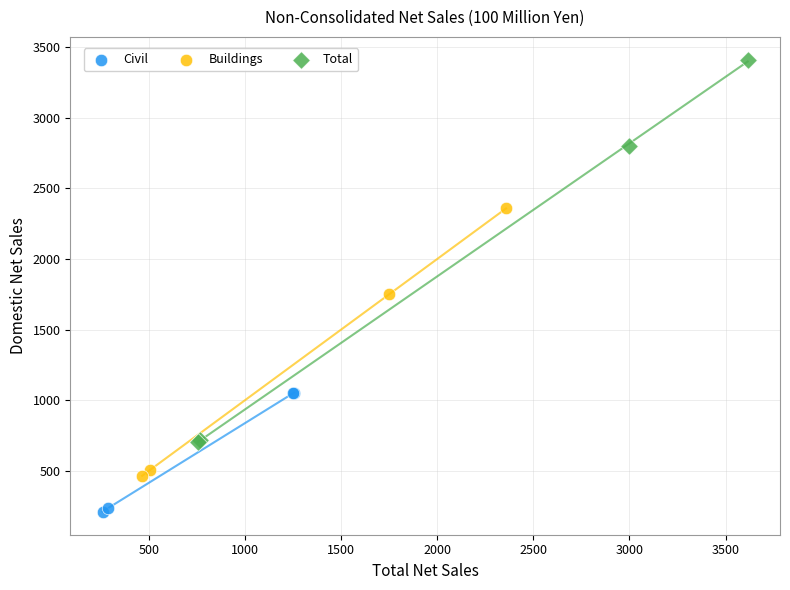

Which series contains the highest Y value?

Total